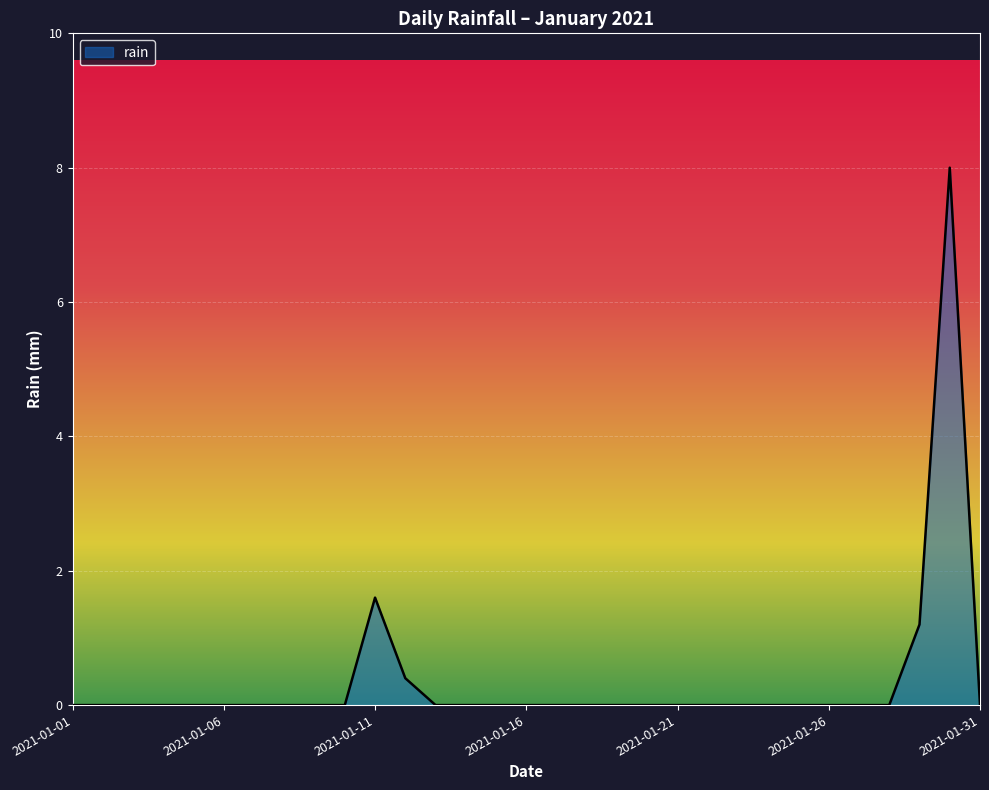

What is the maximum value shown in the chart?

8.0